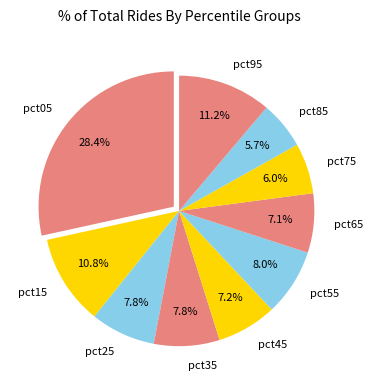

Does any single category account for the majority?

No